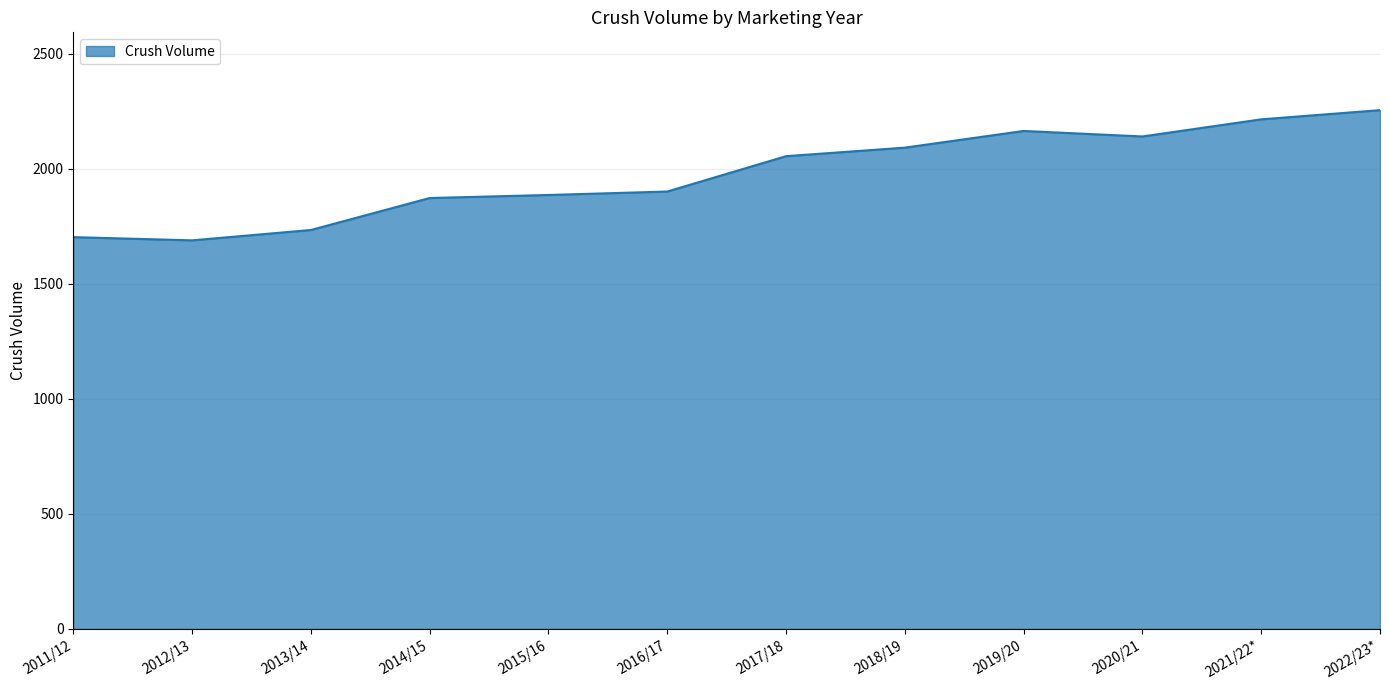

Approximately how many times larger is the value at 2019/20 compared to 2016/17?

1.1